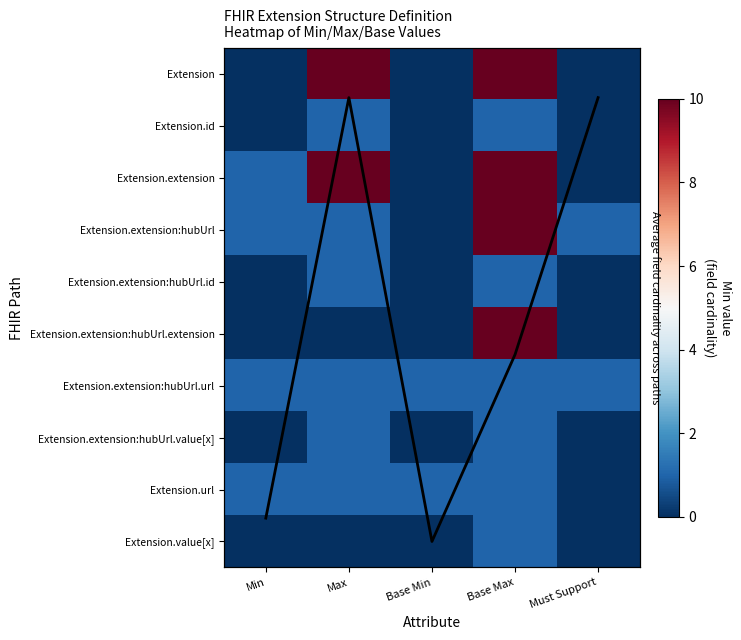

Is the value of Extension.extension:hubUrl.value[x] at Must Support greater than the value of Extension.extension:hubUrl.url at Must Support?

No